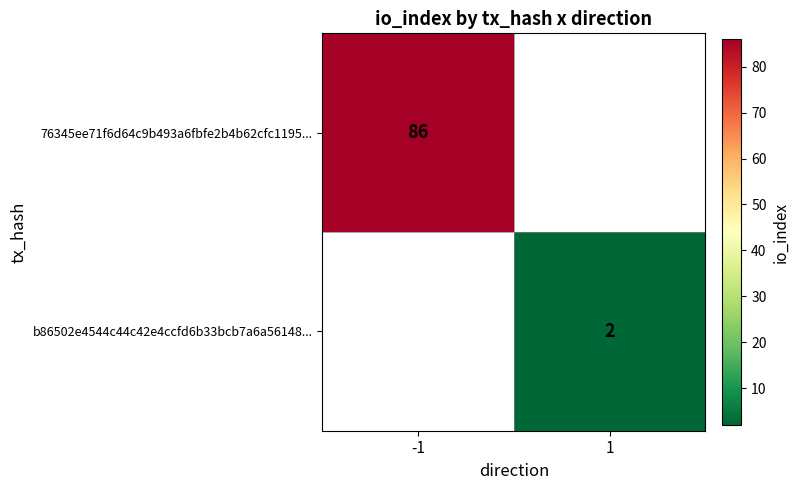

Count the number of data series in this chart.

2